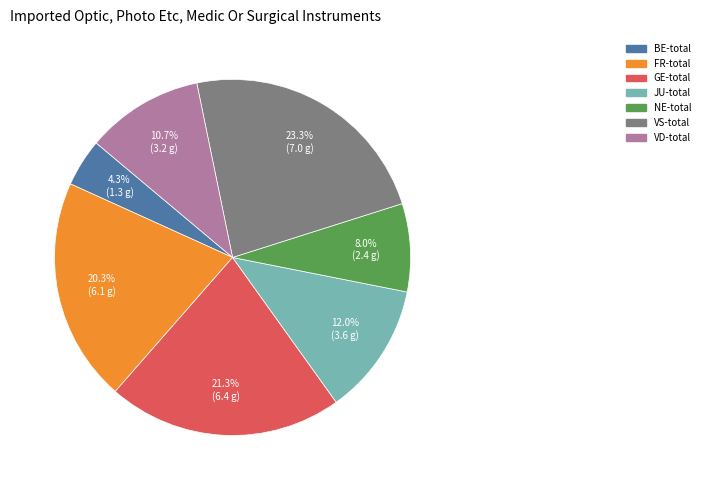

How many segments does this pie chart have?

7